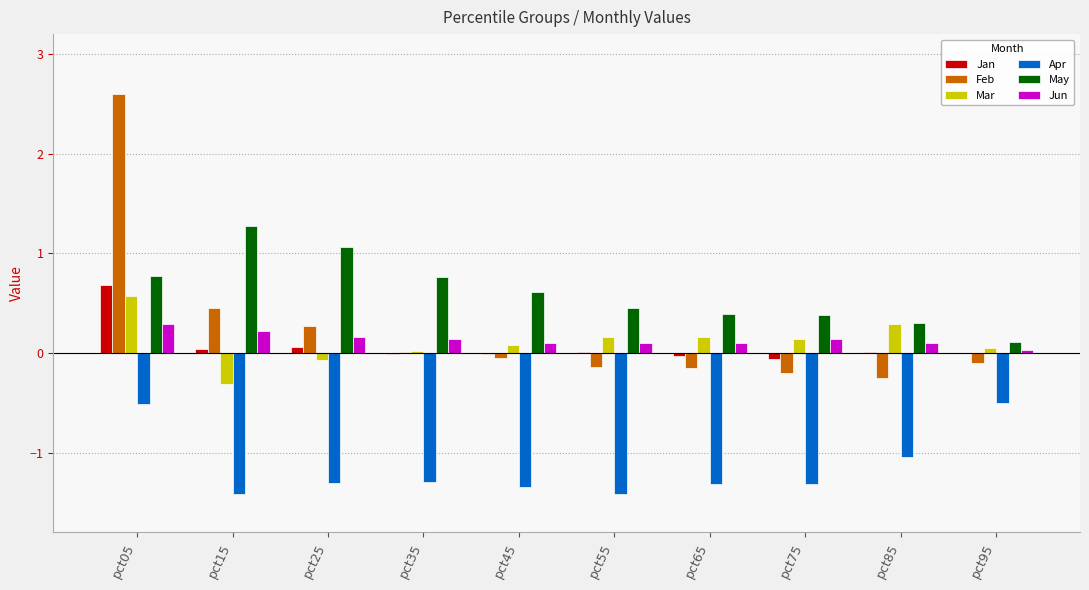

What is the total value across all series at pct65?

-0.8